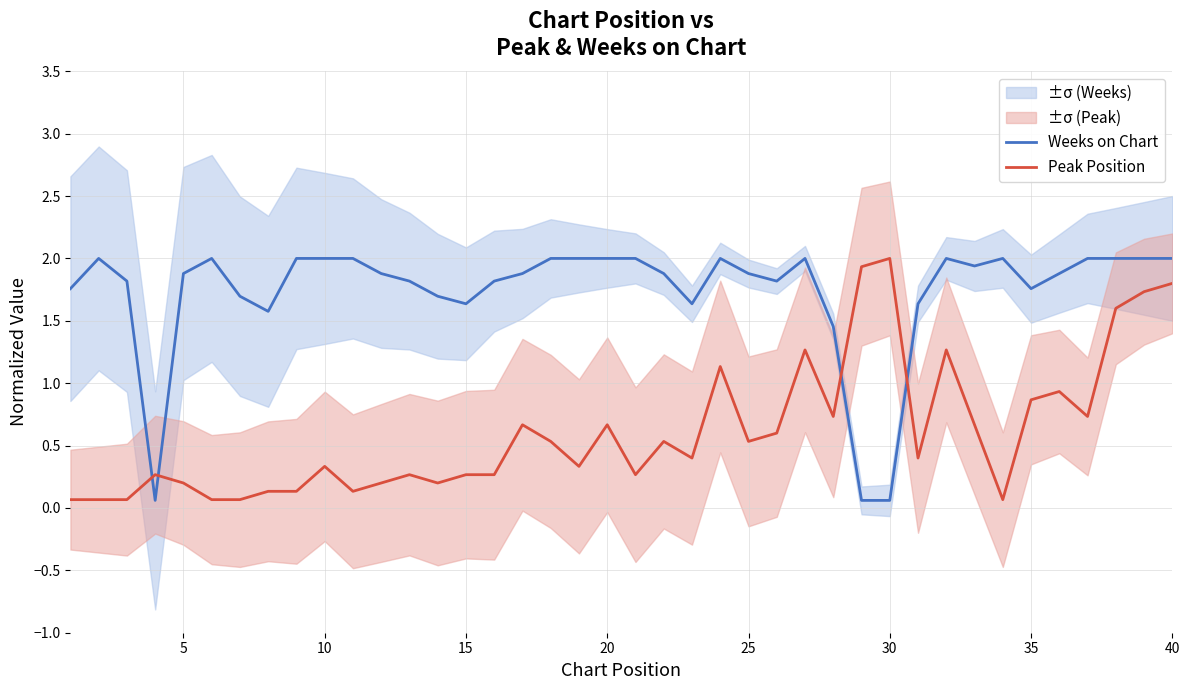

Is it true that Peak Position equals 3.2 at 30?

False